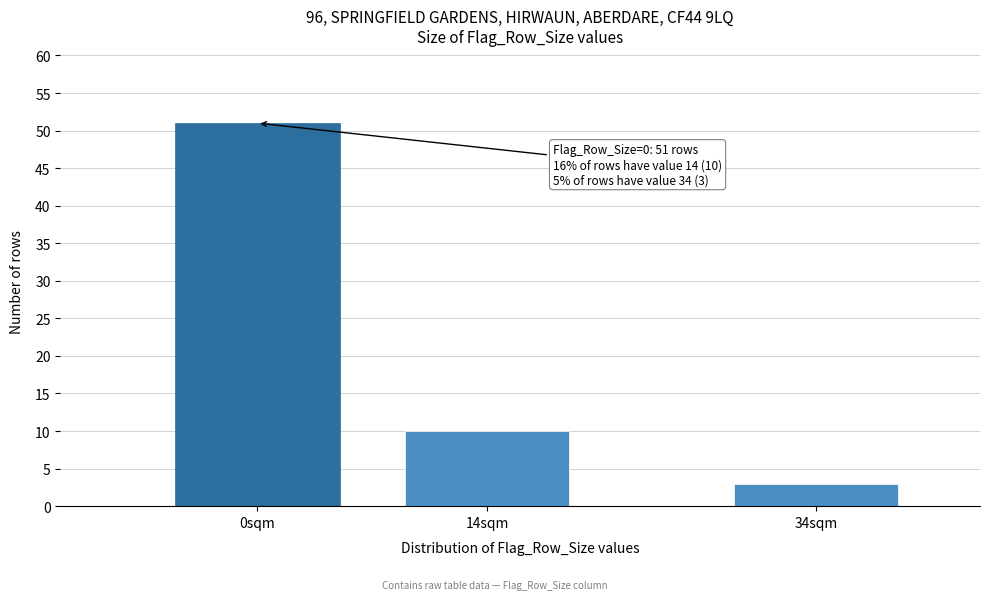

Reading right to left, transcribe all the data shown in this chart.

3	10	51